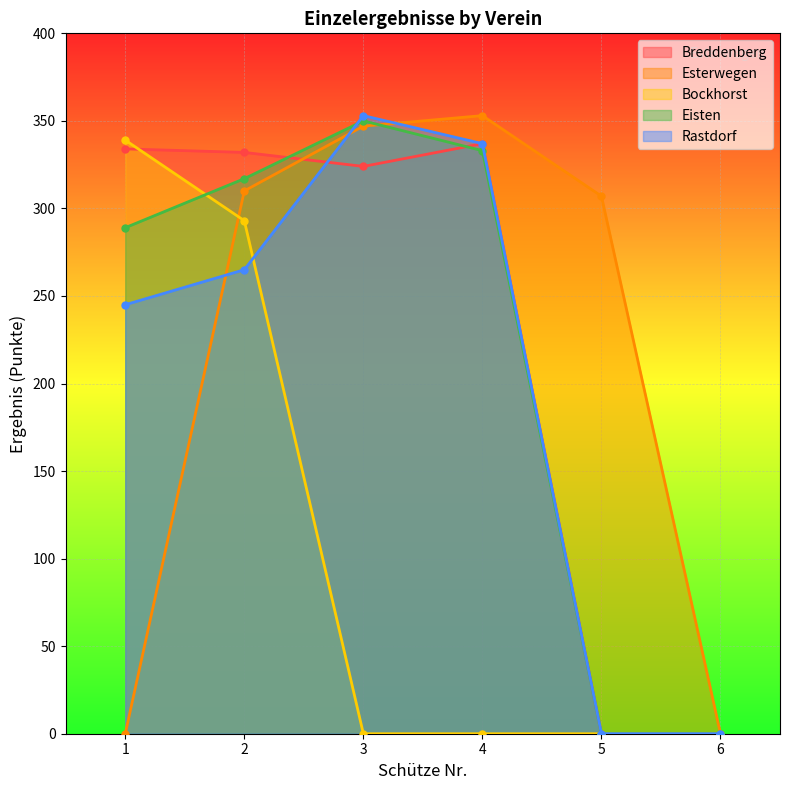

Is the value of Breddenberg at 1 greater than the value of Bockhorst at 4?

Yes